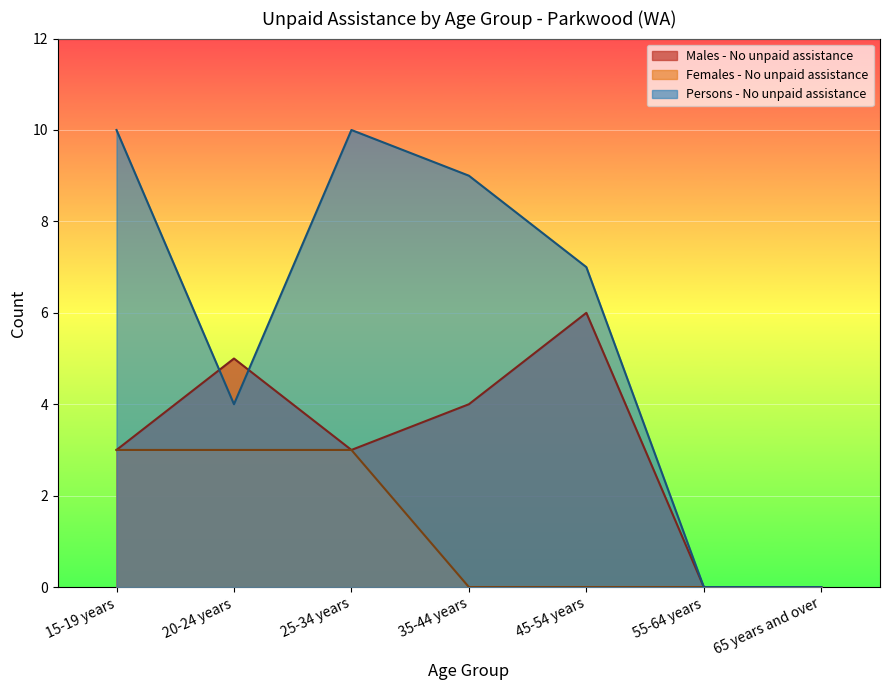

How many lines are shown in the chart?

3